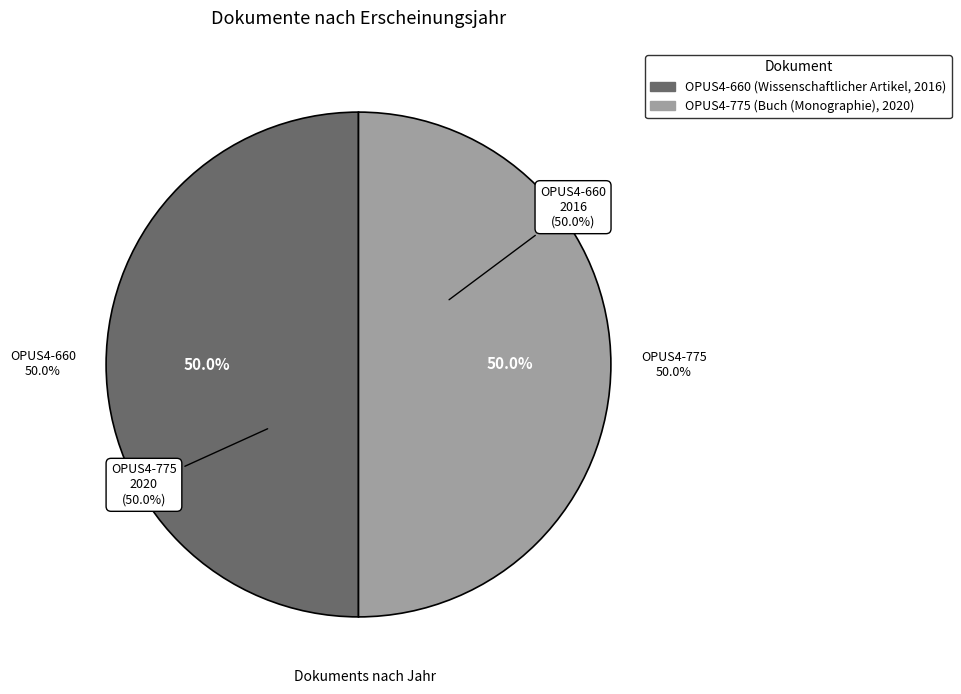

Count the number of slices in the pie.

2